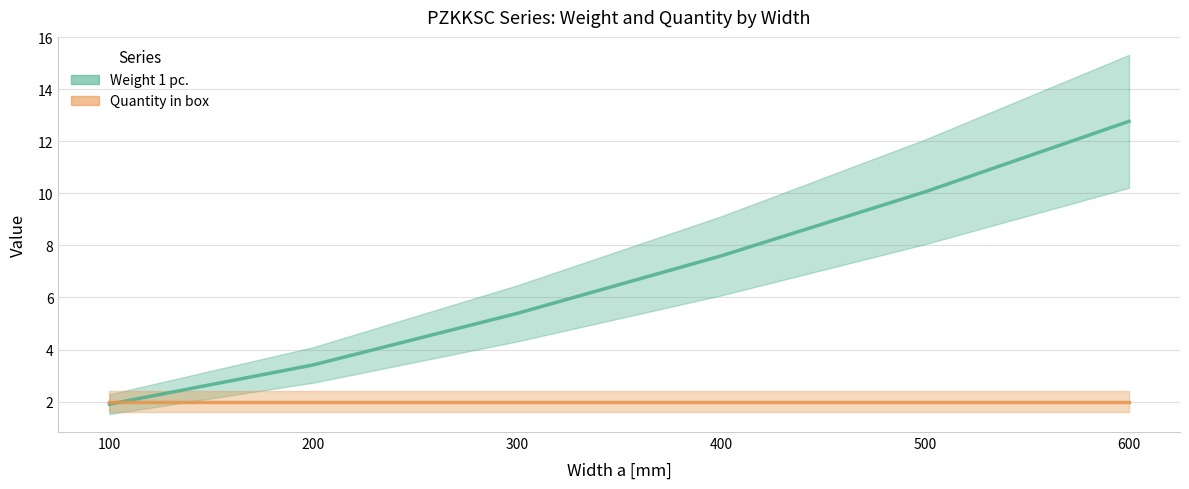

Which category has the lowest value across all series?

100